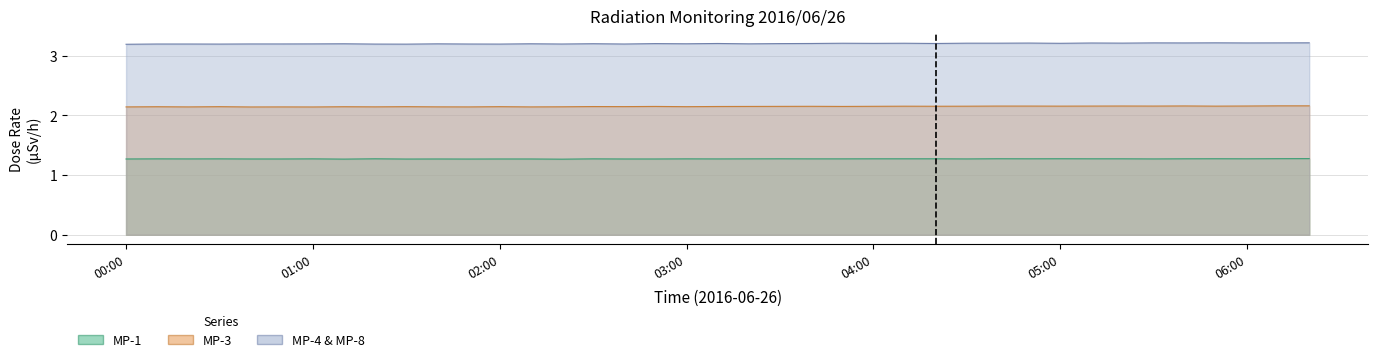

What is the highest value of the MP-4 series?

3.2